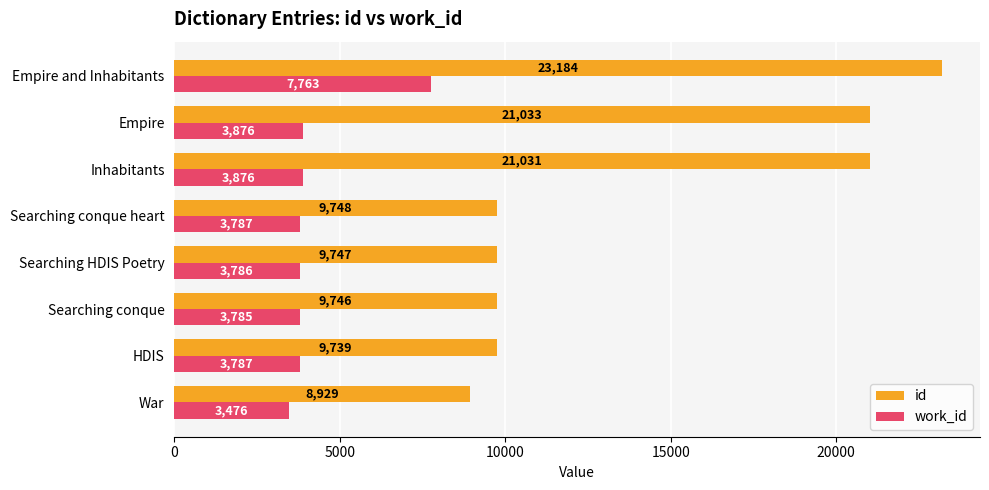

List the series in order of their peak value, highest first.

id, work_id